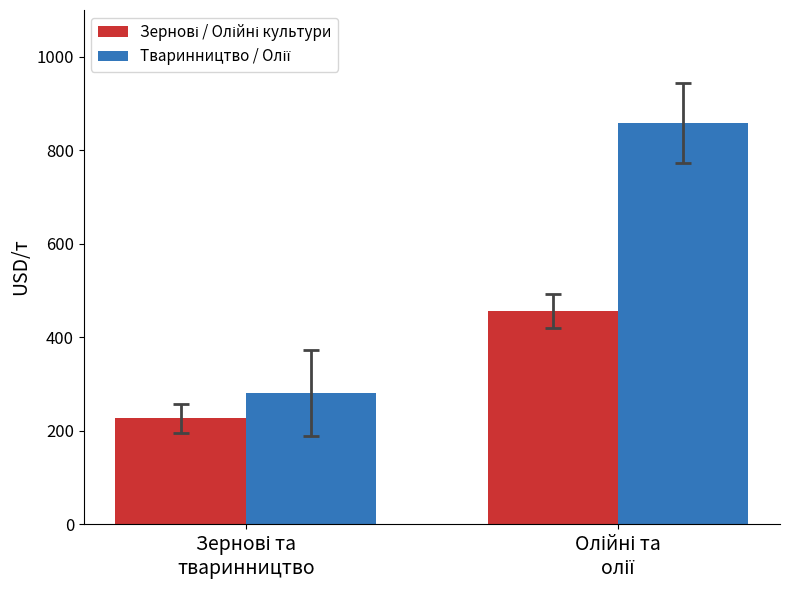

How many groups of bars are there?

2